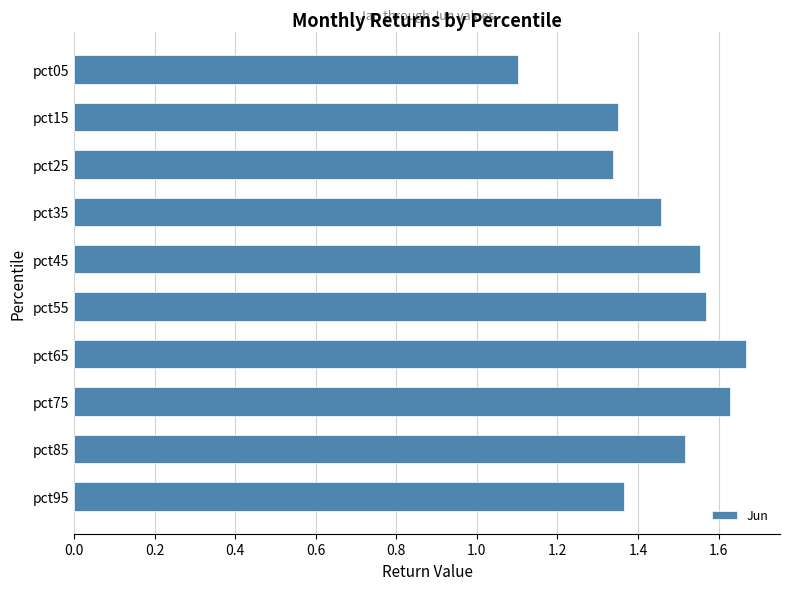

Count the number of categories in the chart.

10